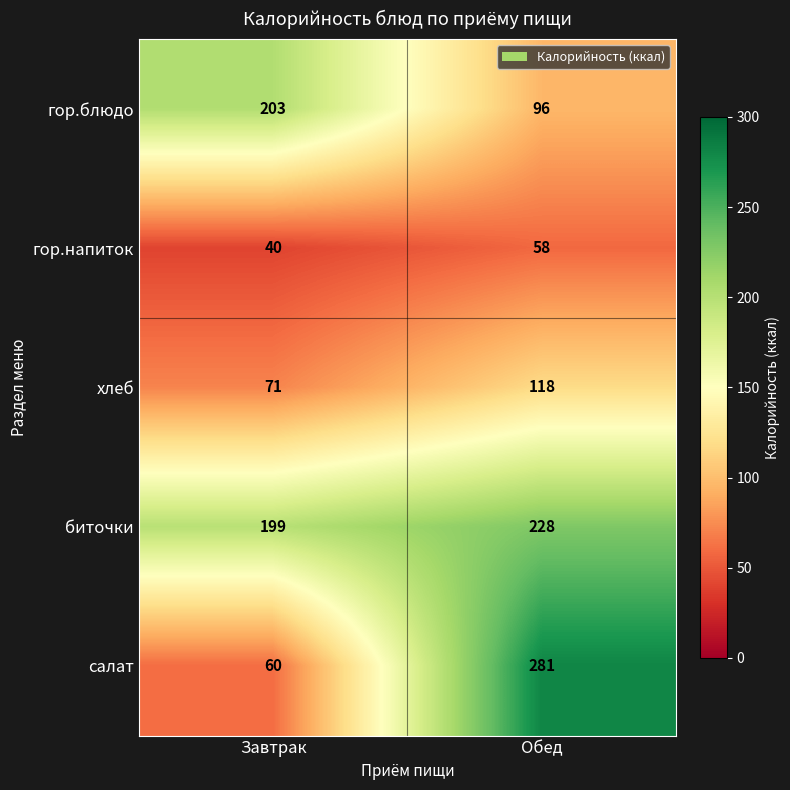

What is the difference between the maximum and minimum values in the салат series?

221